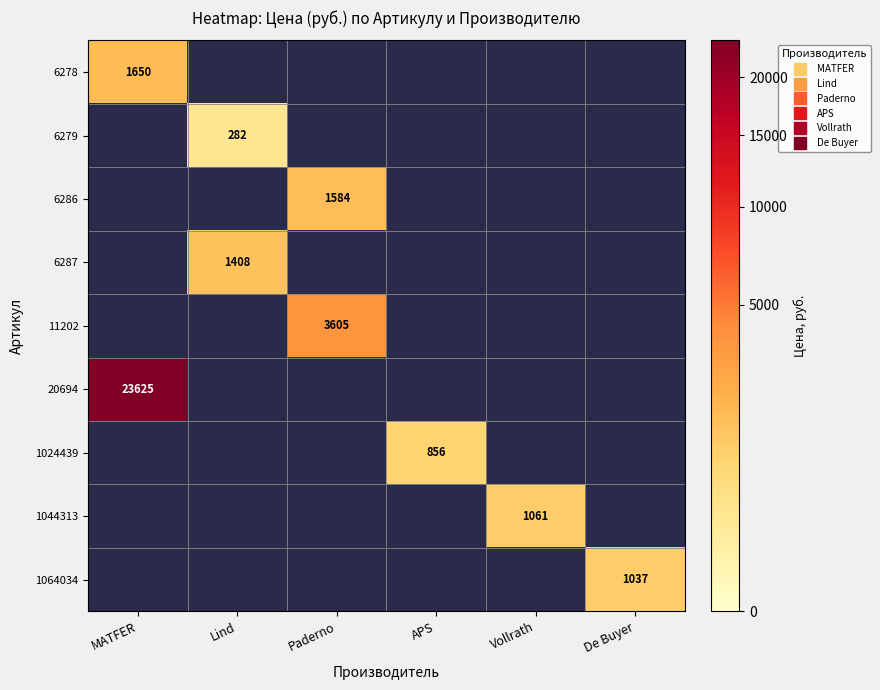

What is the maximum value shown in the chart?

23625.0